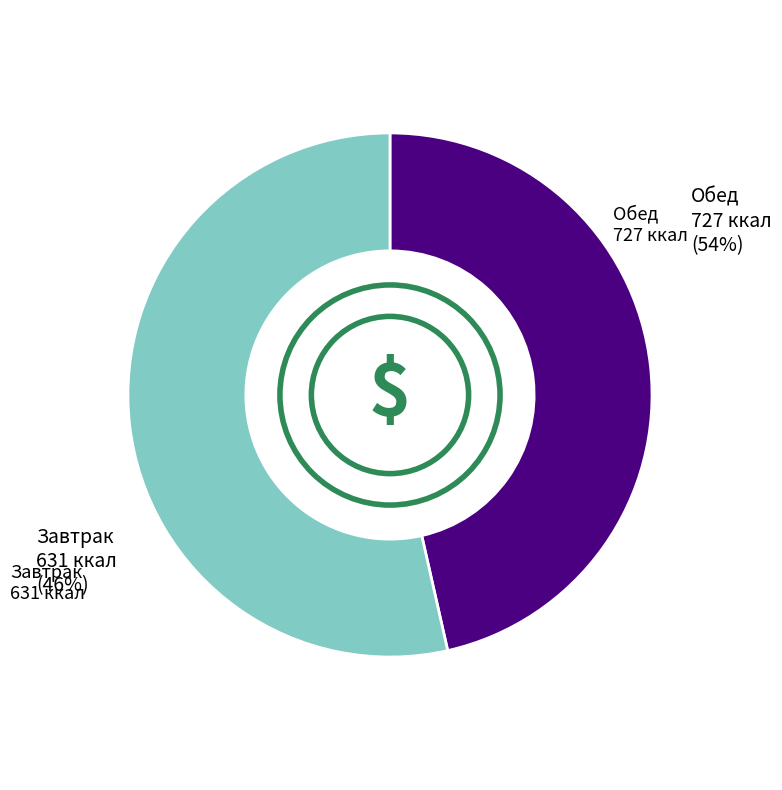

Does any single category account for the majority?

Yes